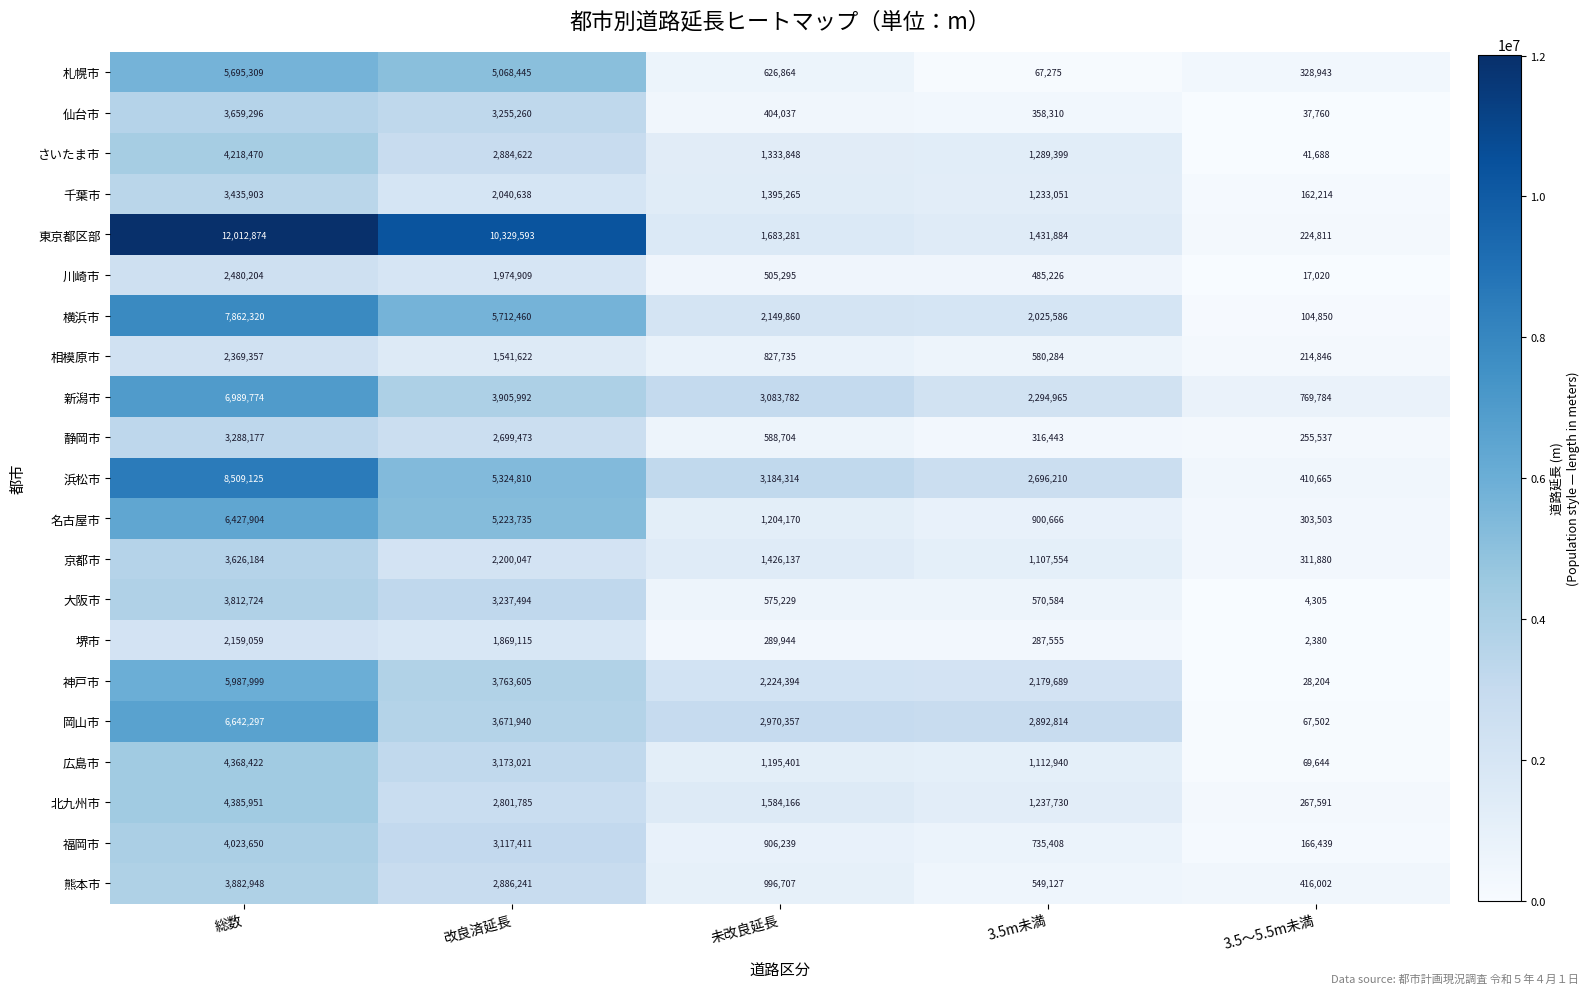

At 3.5m未満, list the series in order from smallest to largest.

札幌市, 堺市, 静岡市, 仙台市, 川崎市, 熊本市, 大阪市, 相模原市, 福岡市, 名古屋市, 京都市, 広島市, 千葉市, 北九州市, さいたま市, 東京都区部, 横浜市, 神戸市, 新潟市, 浜松市, 岡山市